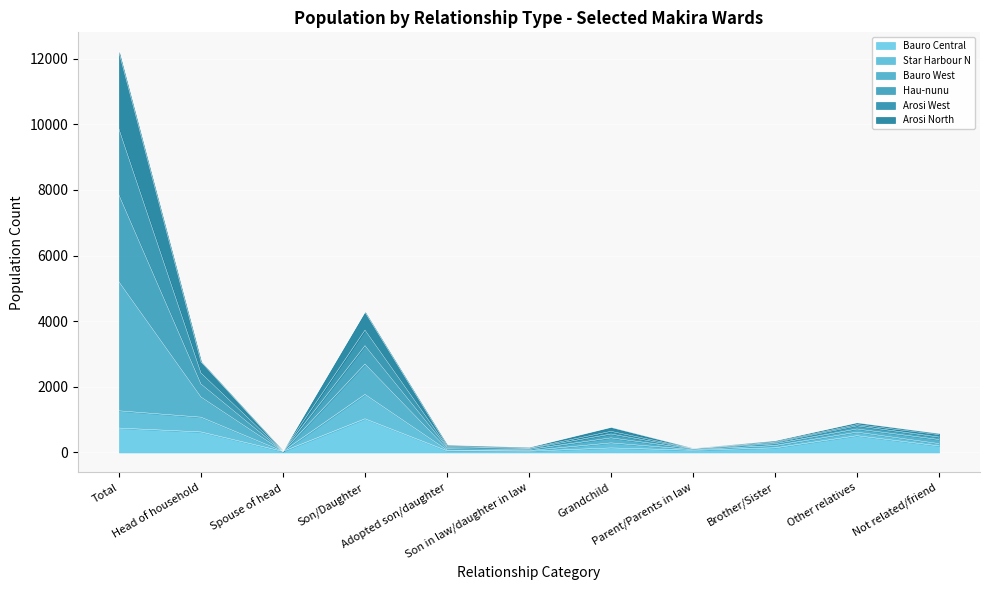

Is it true that Bauro West equals 213 at Son in law/daughter in law?

False